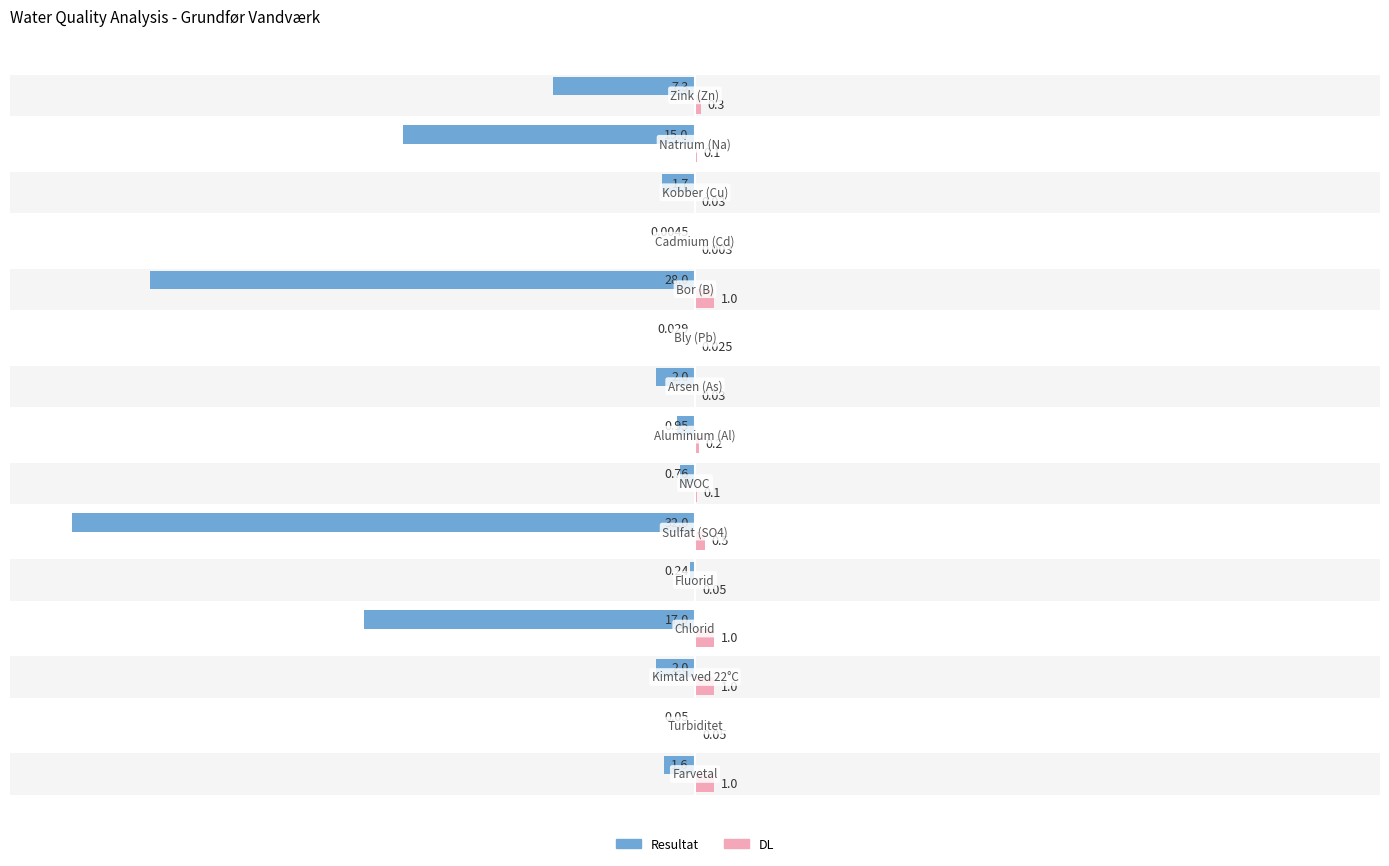

Which series has the widest spread of values?

Resultat